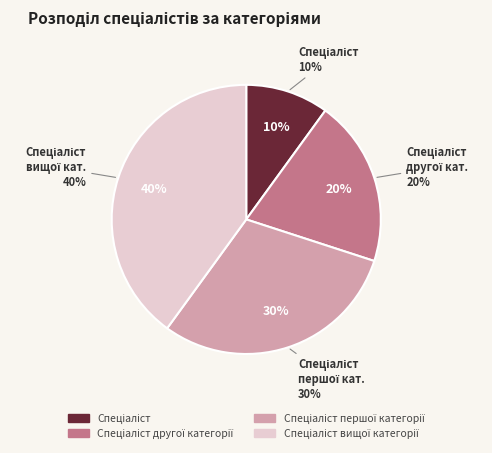

Rank the categories by value from lowest to highest.

Спеціаліст, Спеціаліст другої категорії, Спеціаліст першої категорії, Спеціаліст вищої категорії